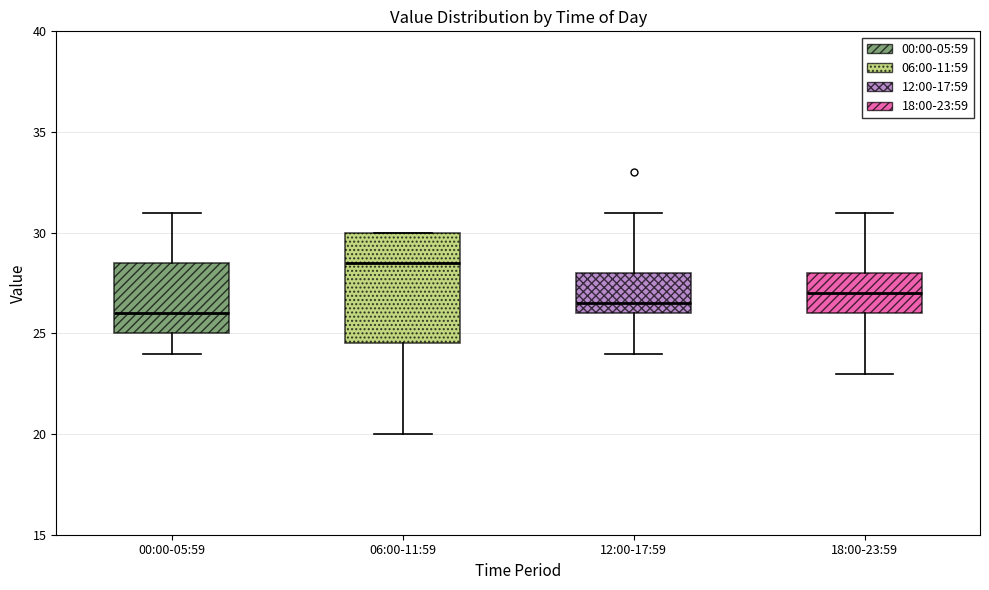

Which box has the lowest median line?

00:00-05:59